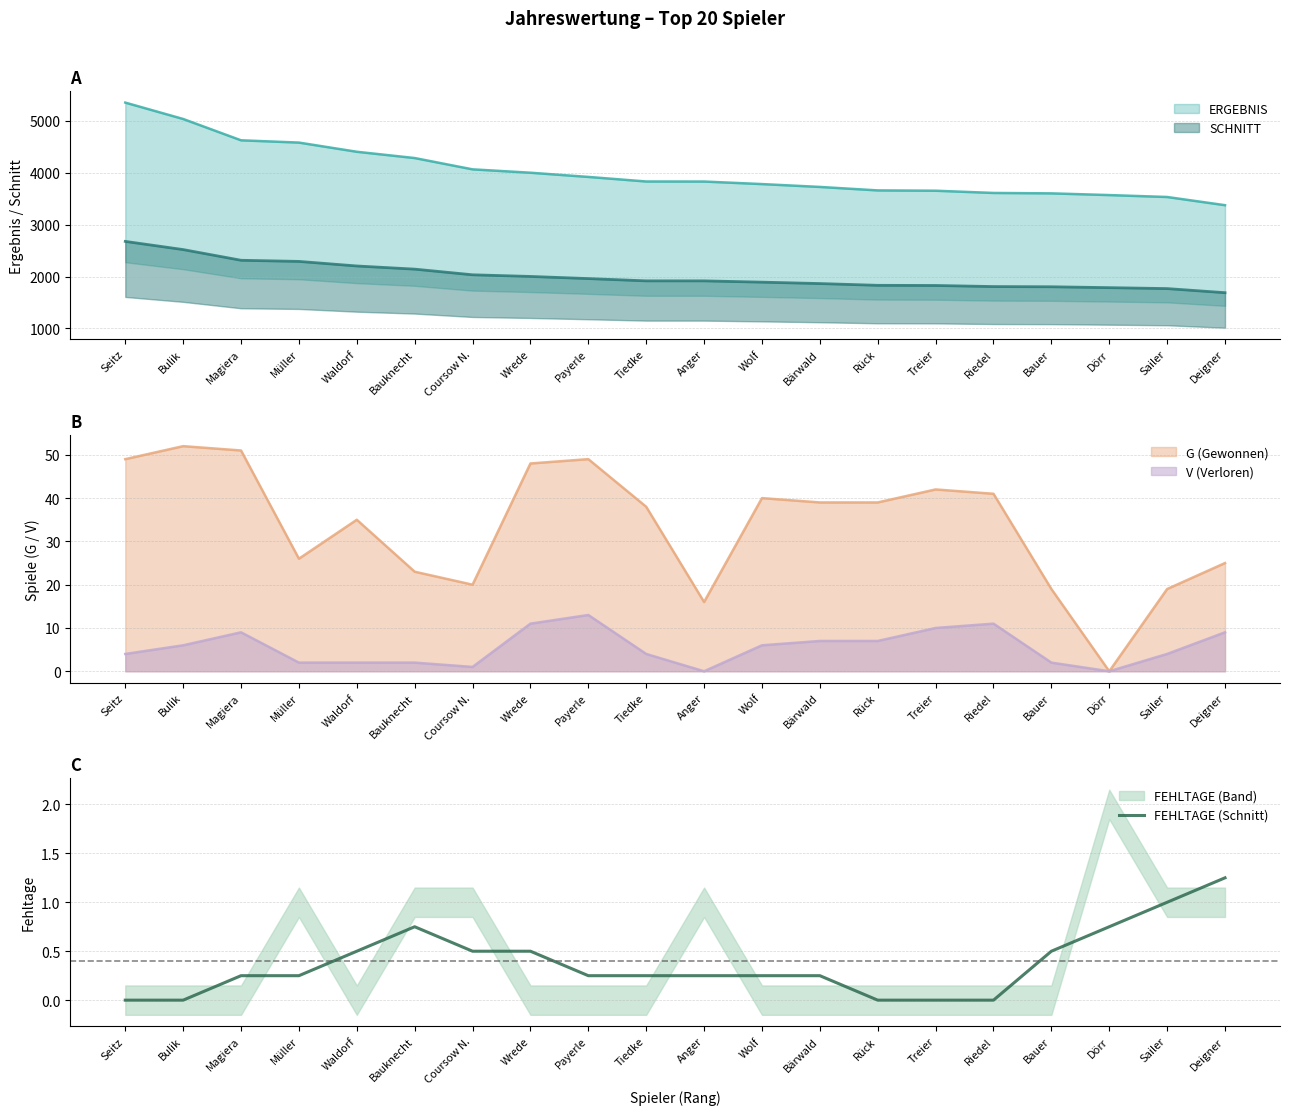

List the labels in order of value, largest first.

Deigner, Sailer, Bauknecht, Dörr, Waldorf, Coursow N., Wrede, Bauer, Magiera, Müller, Payerle, Tiedke, Anger, Wolf, Bärwald, Seitz, Bulik, Rück, Treier, Riedel